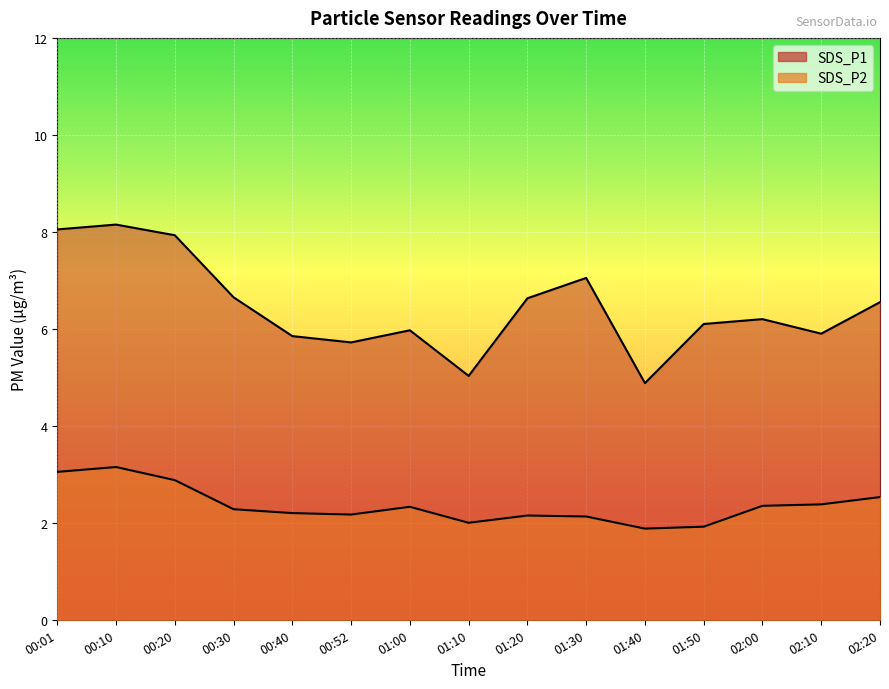

True or false: SDS_P2 and SDS_P1 cross at least once.

False